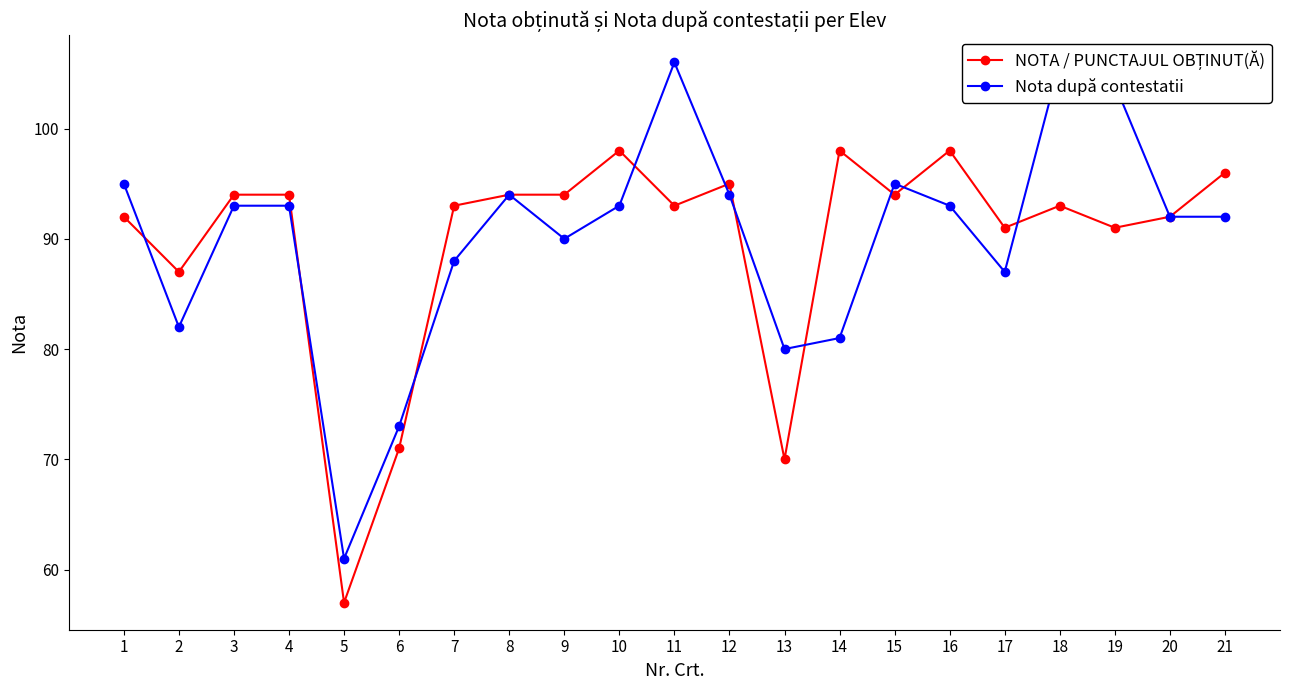

True or false: Nota după contestatii has a value of 167 at 8.

False